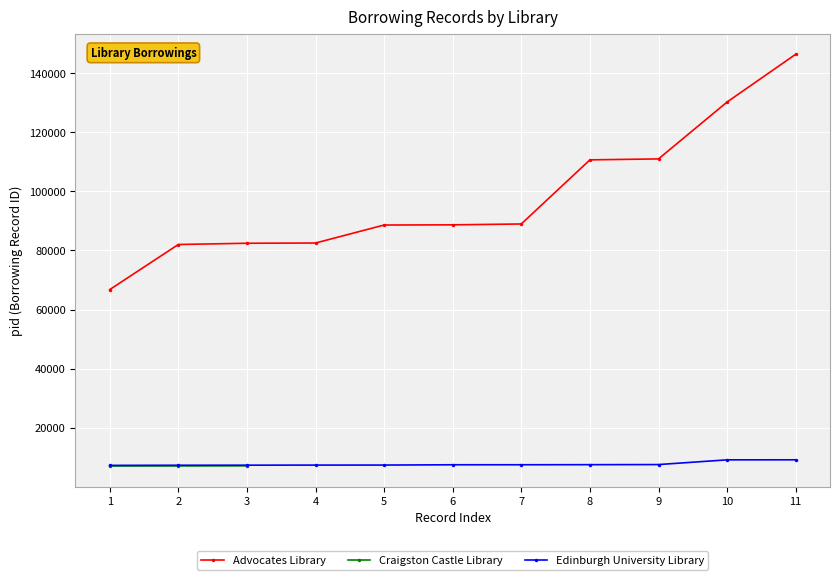

True or false: Advocates Library has more than 2 points higher than both neighbors.

False